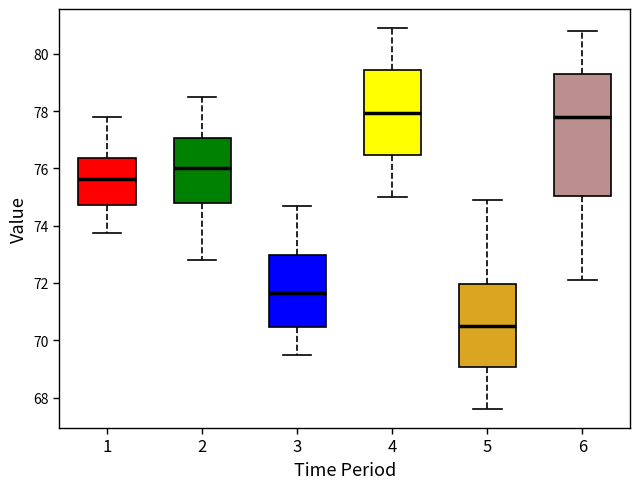

Where does the upper whisker of the box at x = 5 end on the y-axis? The values are not printed on the chart, so give them approximately, as read against the axis.

75.0